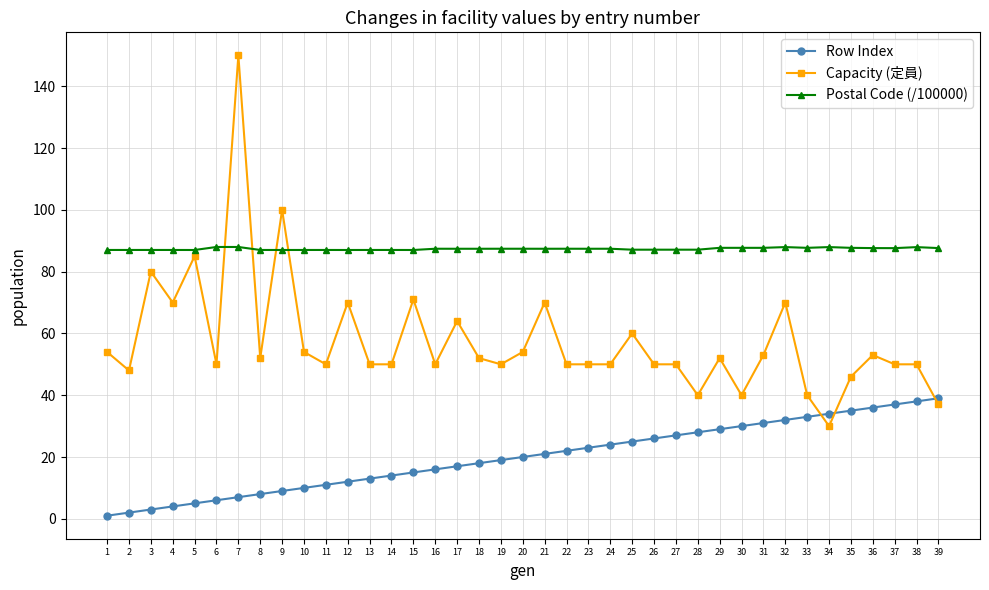

At which category does the chart reach its peak across all series?

7